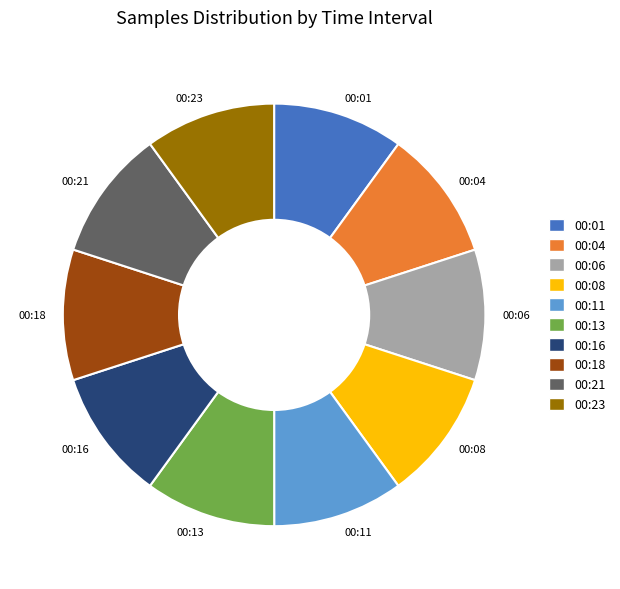

Does 00:21 represent more than half of the total?

No